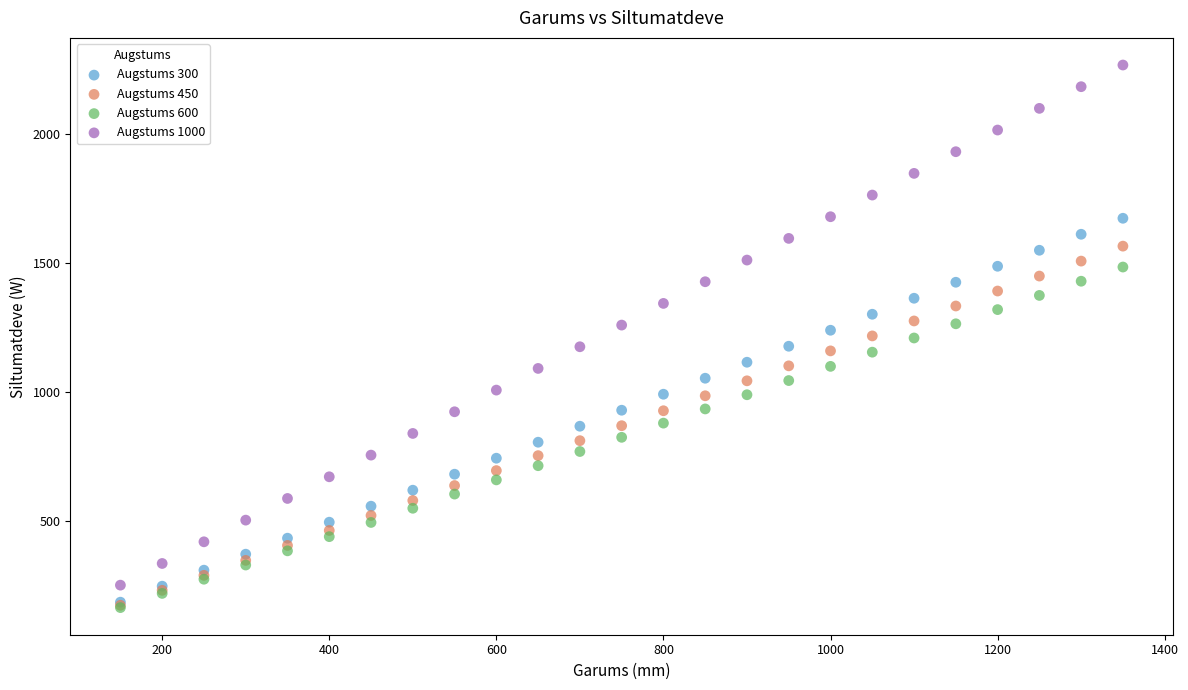

What are all the series names shown in the legend?

Augstums 300, Augstums 450, Augstums 600, Augstums 1000